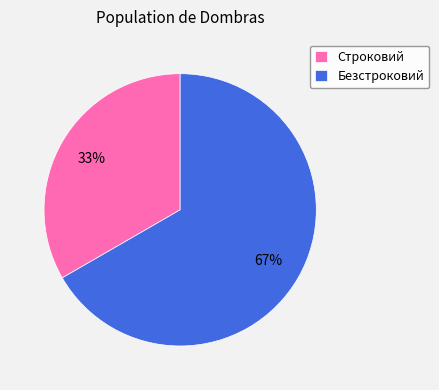

Rank the categories by value from lowest to highest.

Строковий, Безстроковий